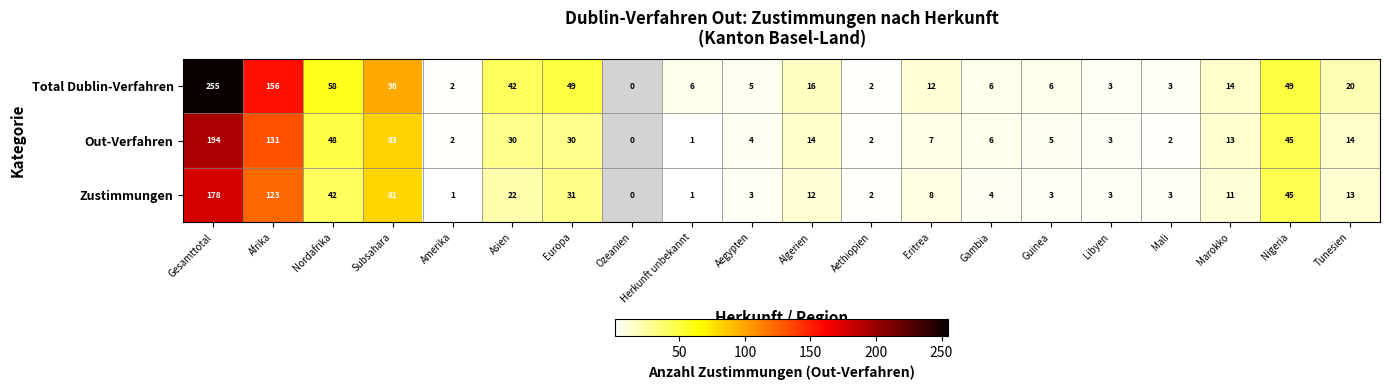

What is the difference between the Total Dublin-Verfahren values at Europa and Asien?

7